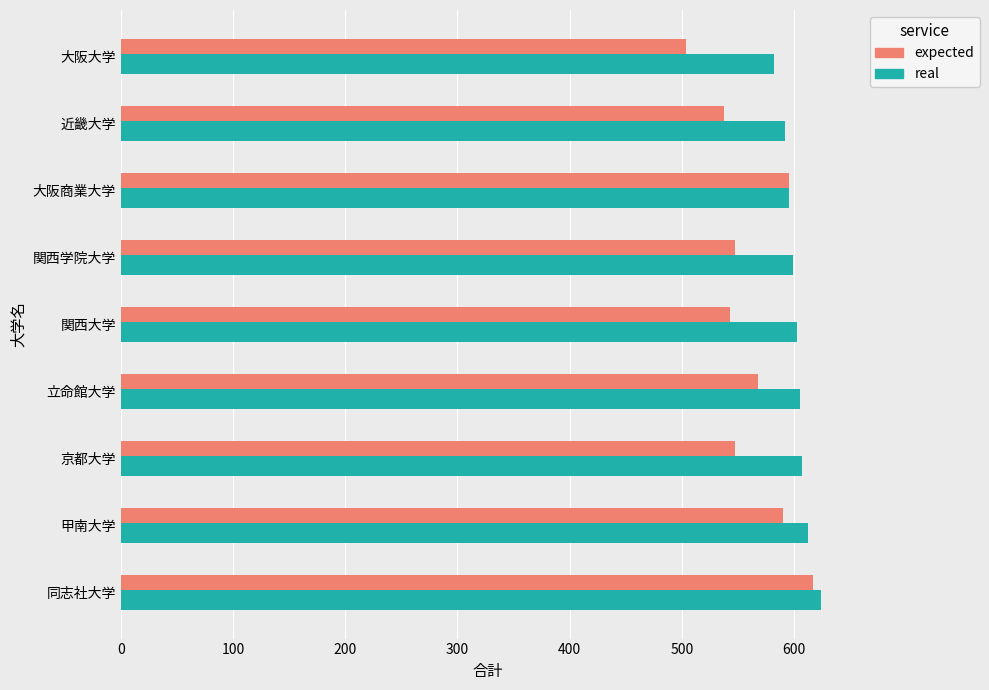

What is the difference between the highest and lowest values at 大阪大学?

78.3